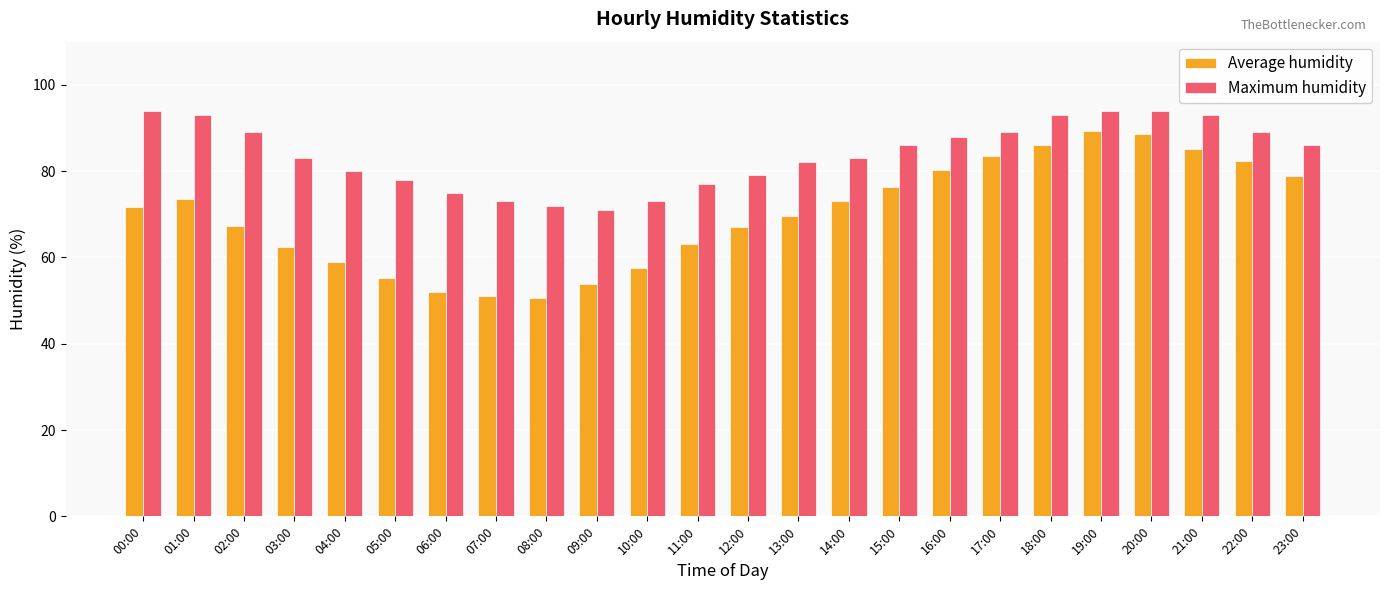

What is the highest value of the Average humidity series?

89.3